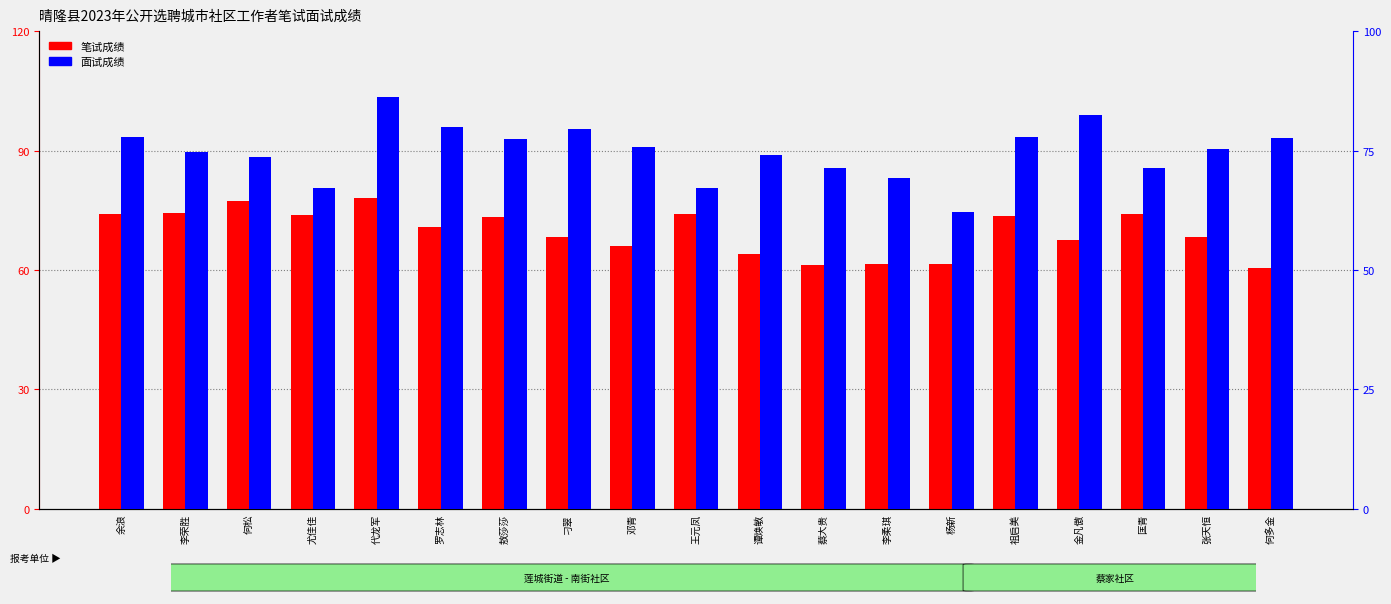

What is the label of the 1st bar from the right?

何多金